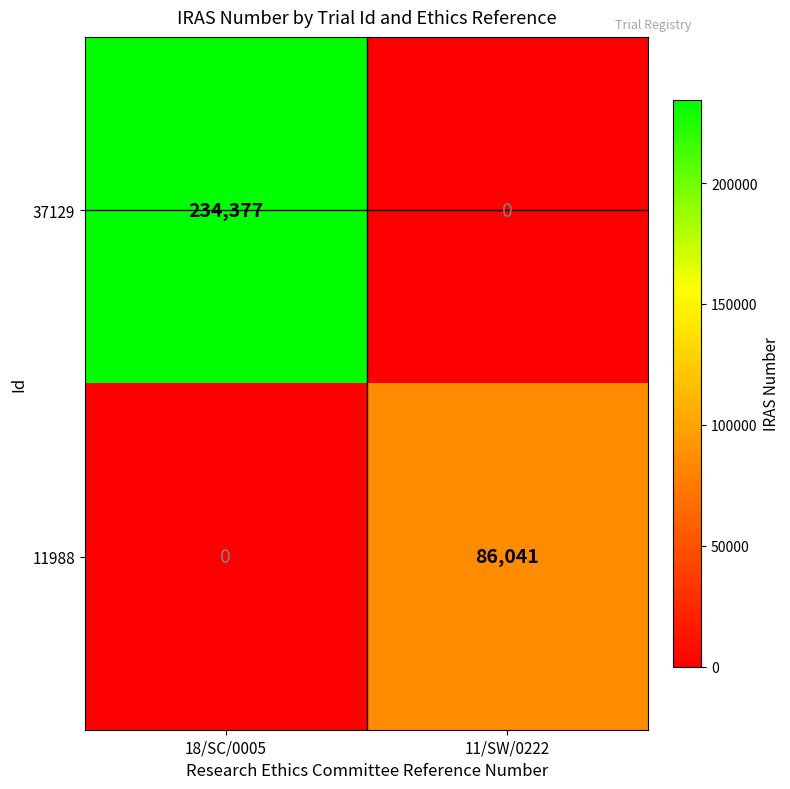

List the series in order of their overall mean, lowest first.

11988, 37129